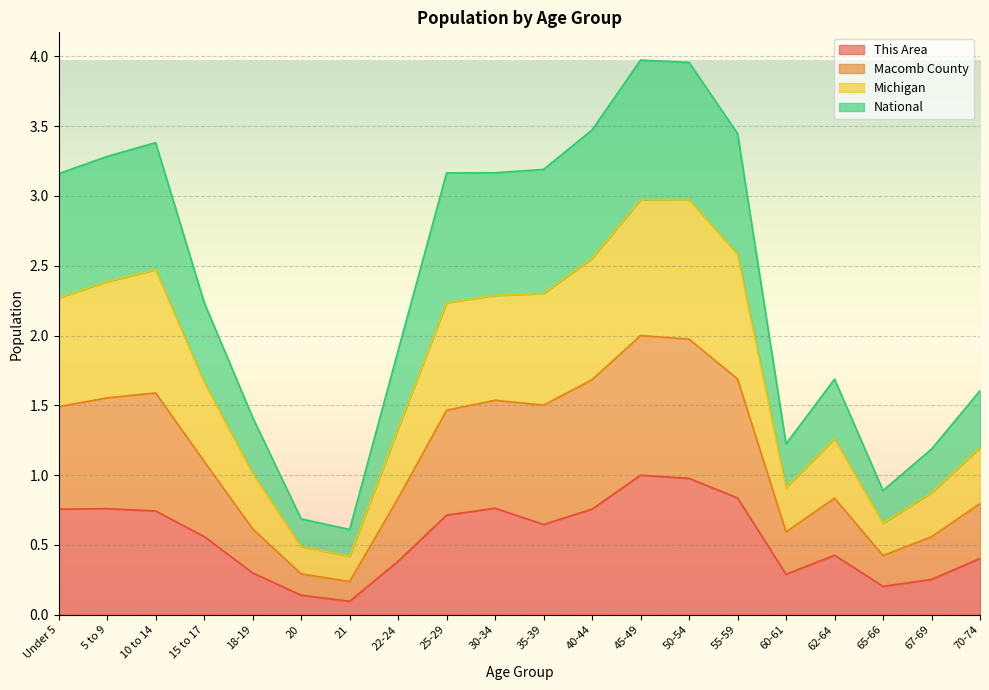

What is the value of the This Area point at the 2nd from the left?

0.8